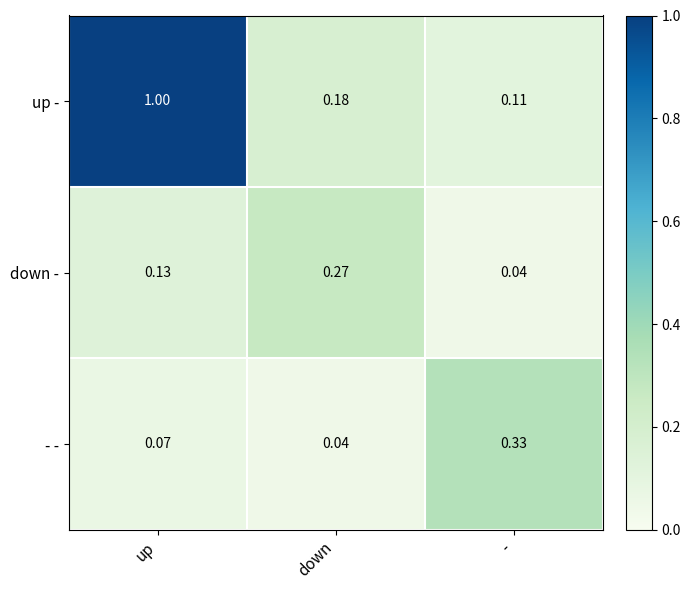

At which label is down - closest to 0?

-